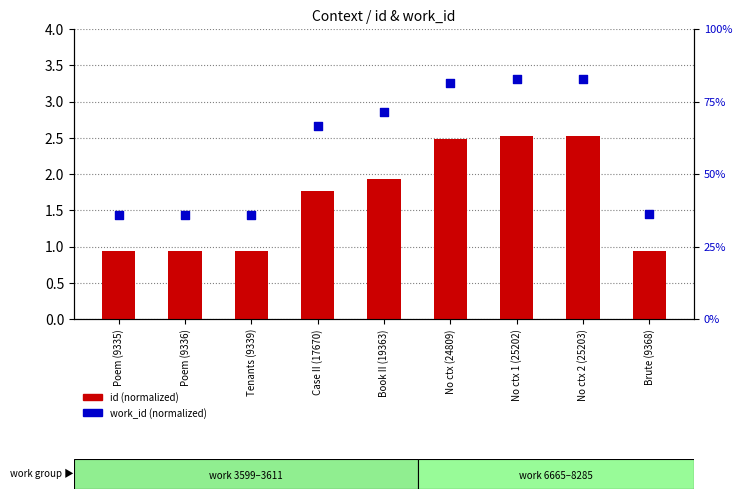

Is the value of id (normalized) at No ctx 1 (25202) greater than the value of work_id (normalized) at Case II (17670)?

No